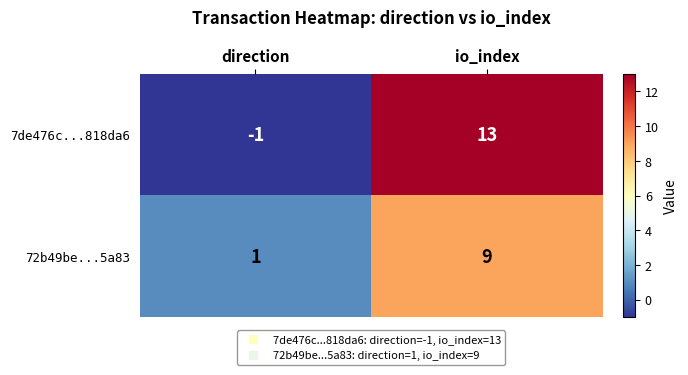

Where is 72b49be...5a83 nearest to the value 5?

direction